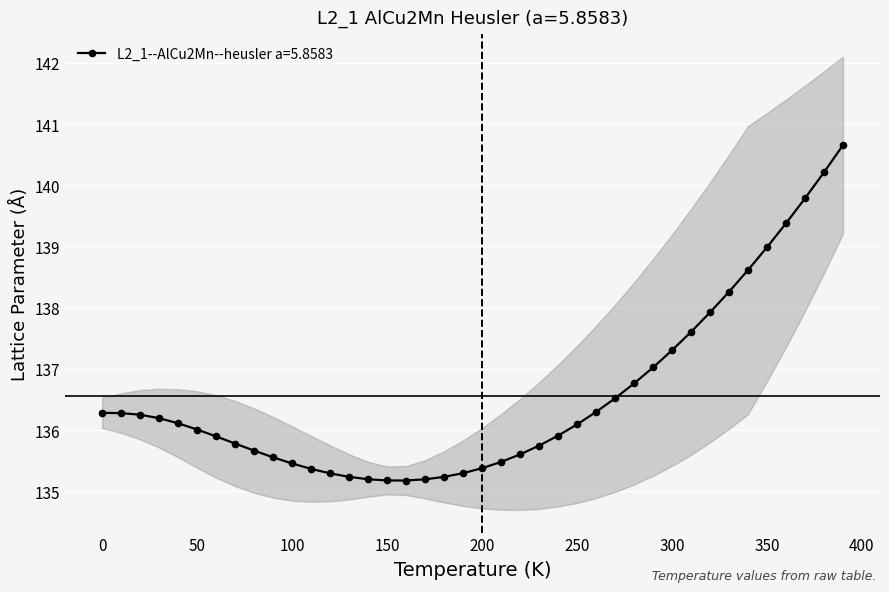

What is the lowest value of the L2_1--AlCu2Mn--heusler a=5.8583 series?

135.2